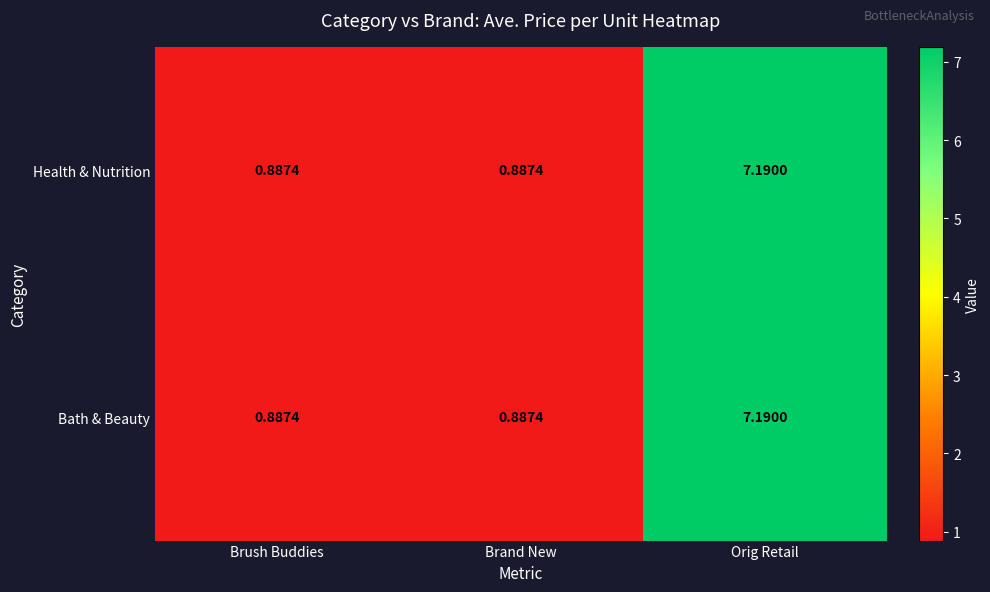

Which category has the highest value across all series?

Orig Retail